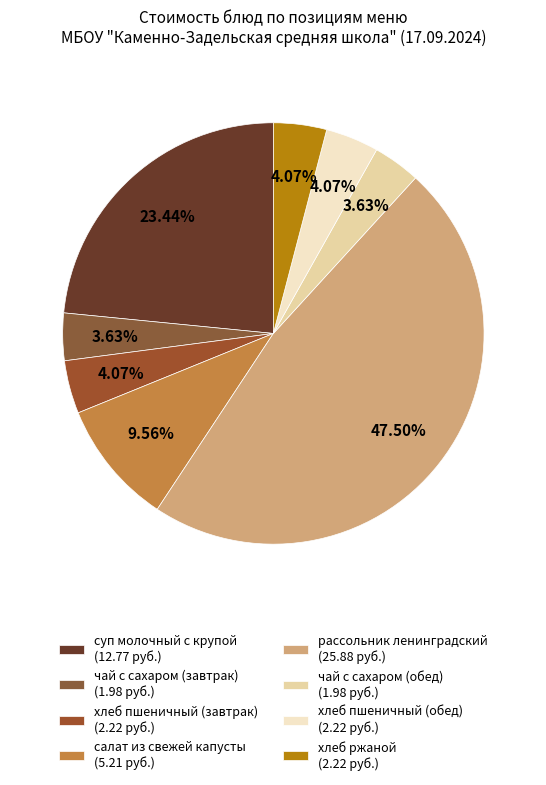

To the nearest percent, what is the difference between the largest and smallest slice percentages?

44%